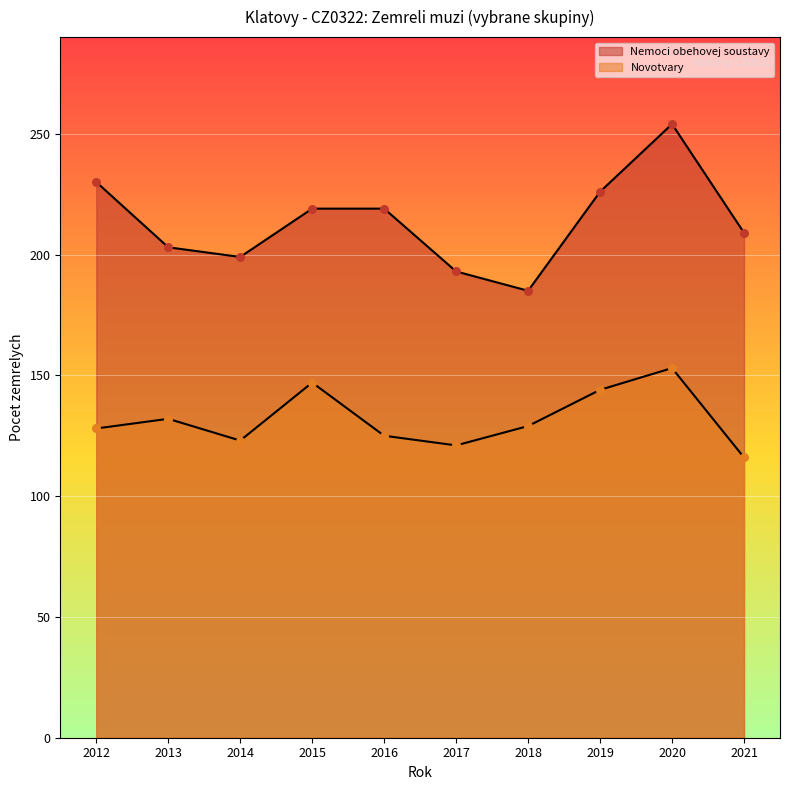

At how many categories does at least one series exceed 139?

10